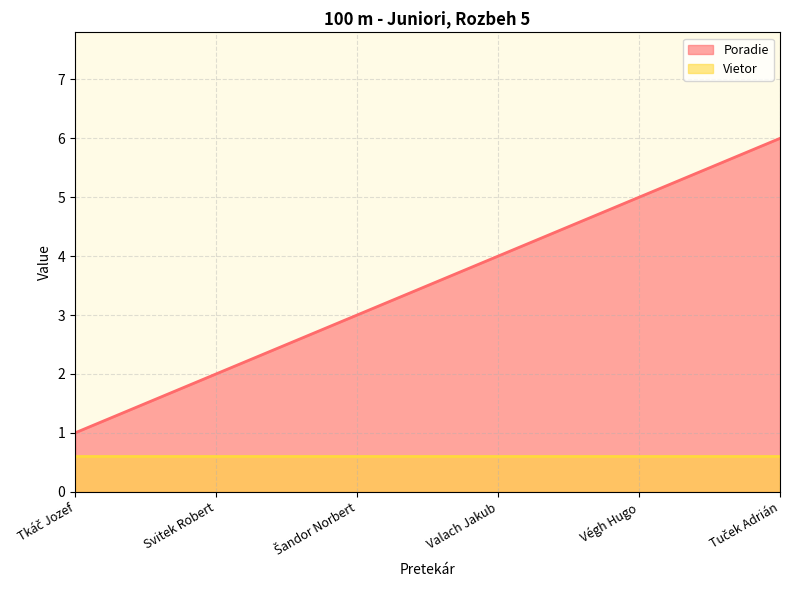

What value does the data have at Šandor Norbert?

3